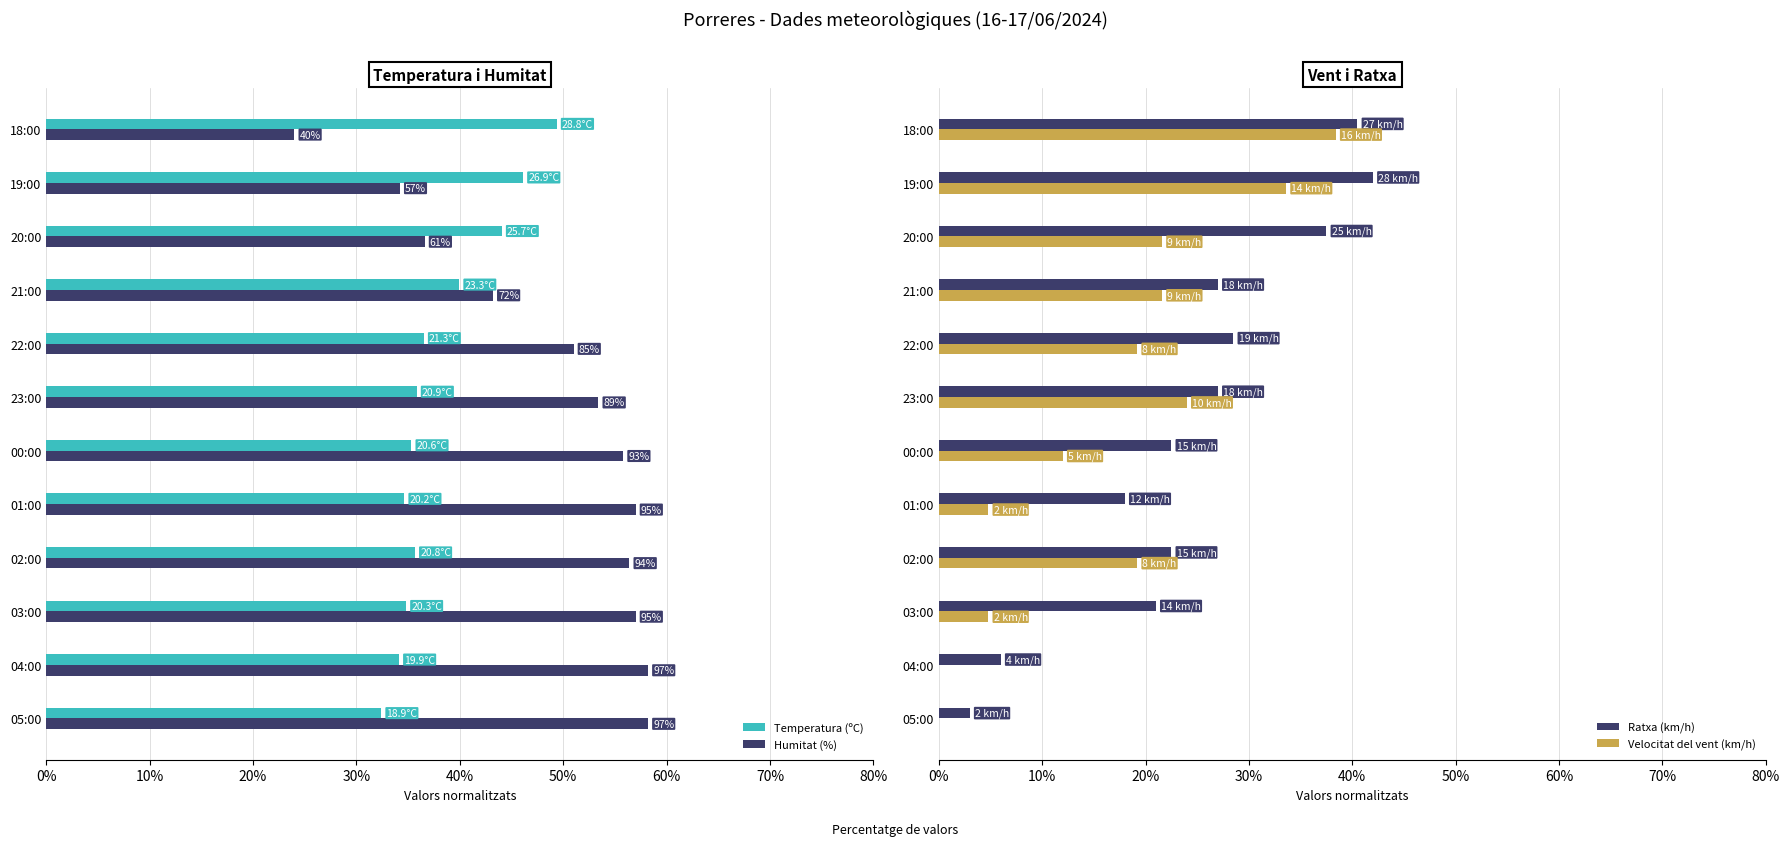

What is the sum of the Velocitat del vent (km/h) values at 21:00 and 20:00?

43.2